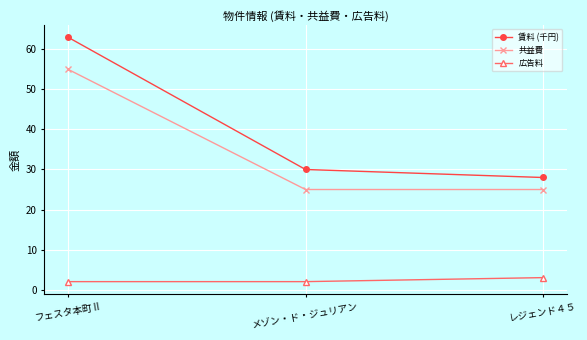

True or false: 共益費 has a value of 32 at フェスタ本町Ⅱ.

False